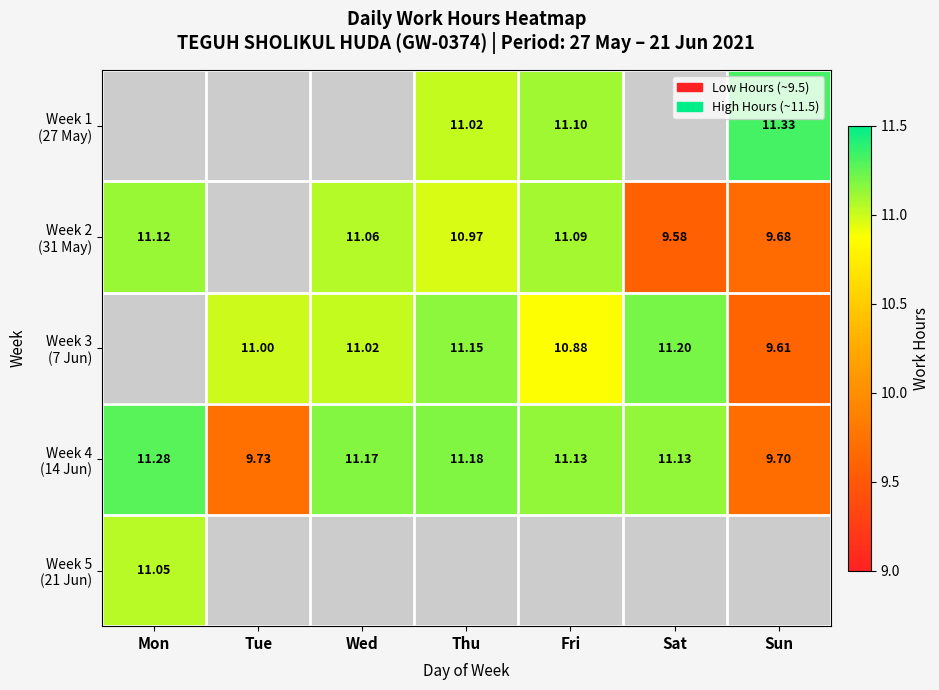

At which label is Week 2 (31 May) closest to 10?

Sun